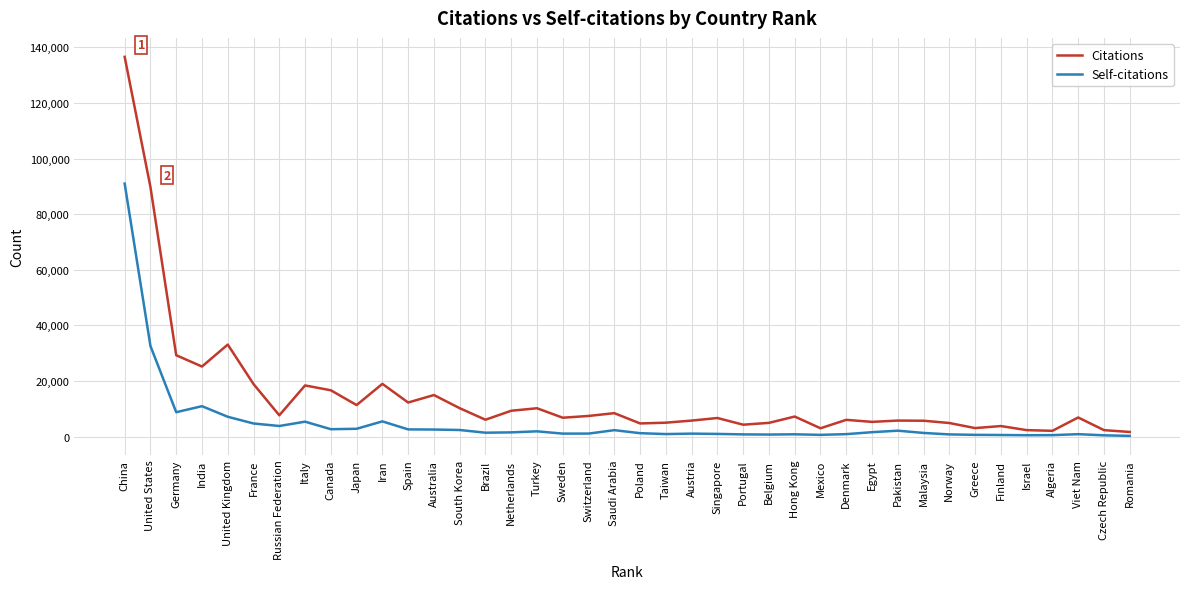

What is the minimum value for Citations?

1688